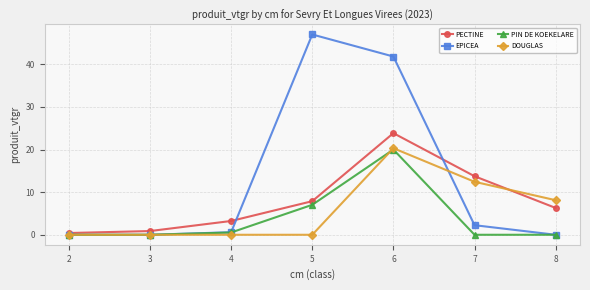

What are all the series names shown in the legend?

PECTINE, EPICEA, PIN DE KOEKELARE, DOUGLAS